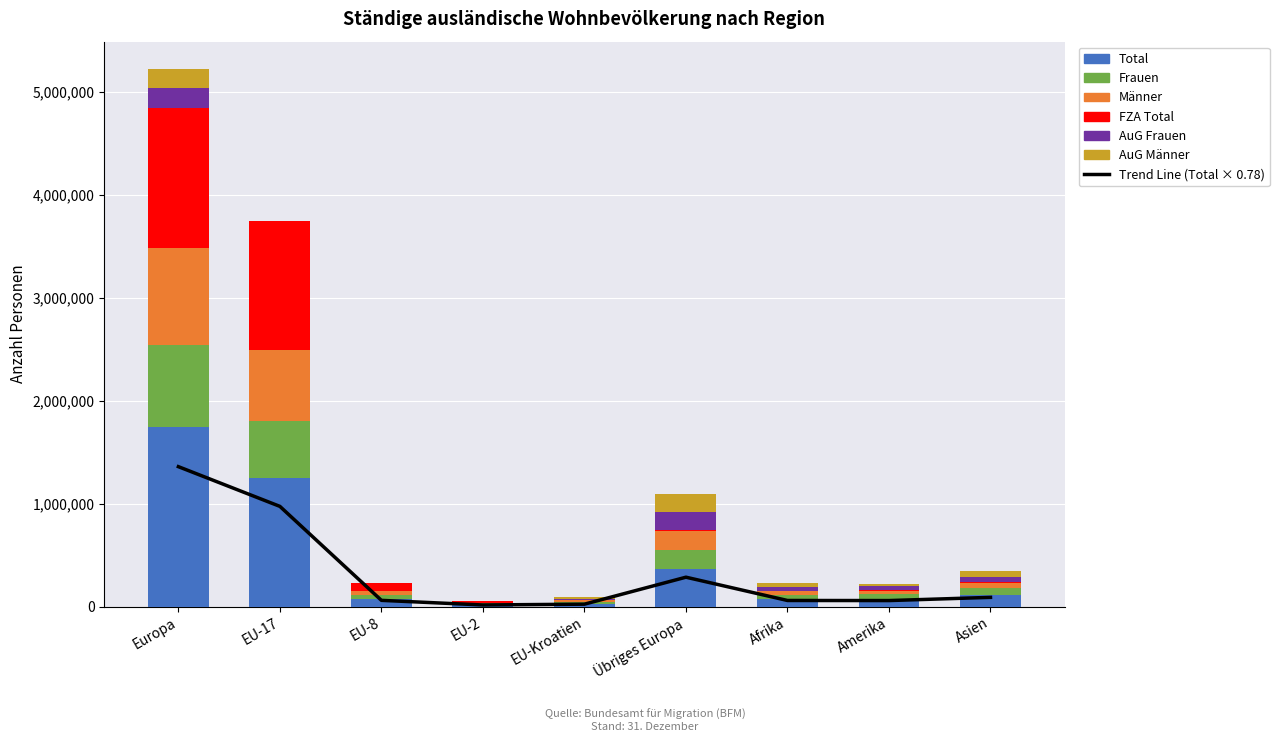

What is the lowest value of the AuG Männer series?

5.0